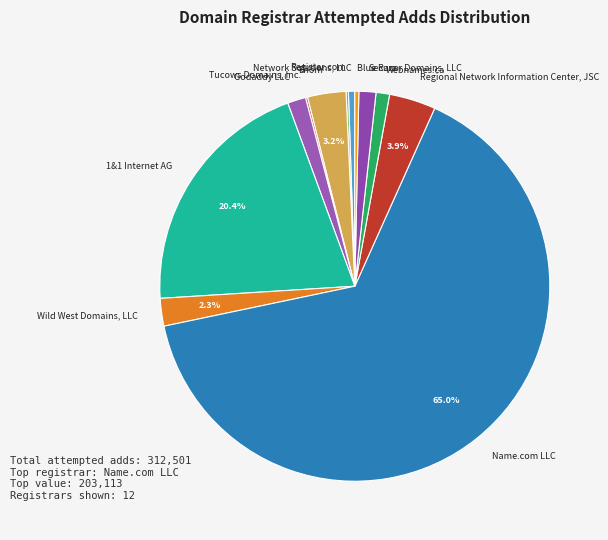

What is the largest slice in the pie chart?

Name.com LLC